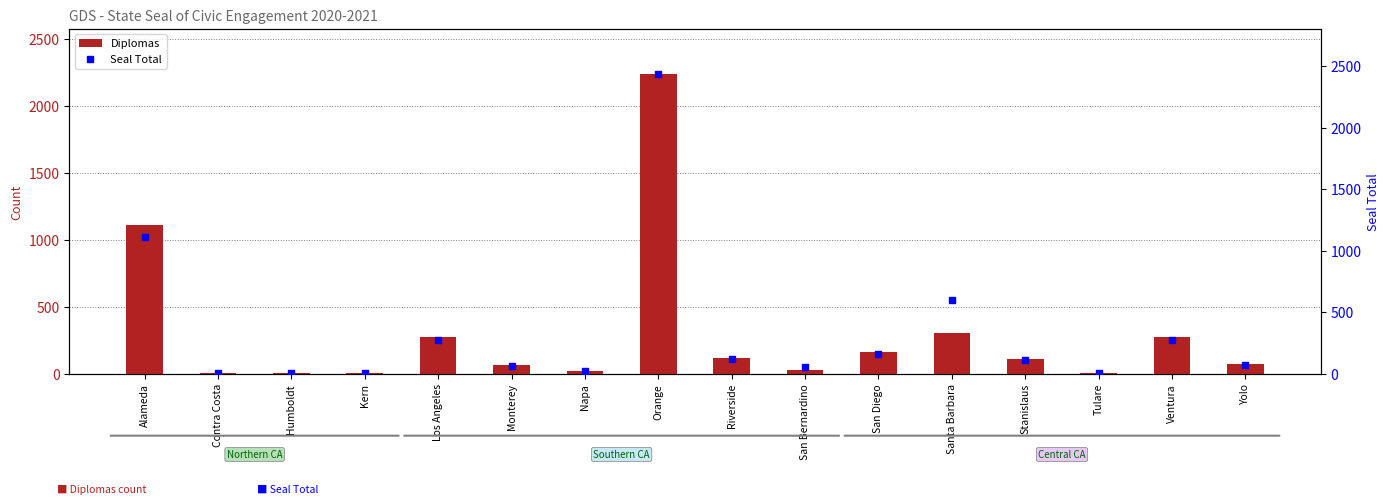

What is the total value across all series at Santa Barbara?

900